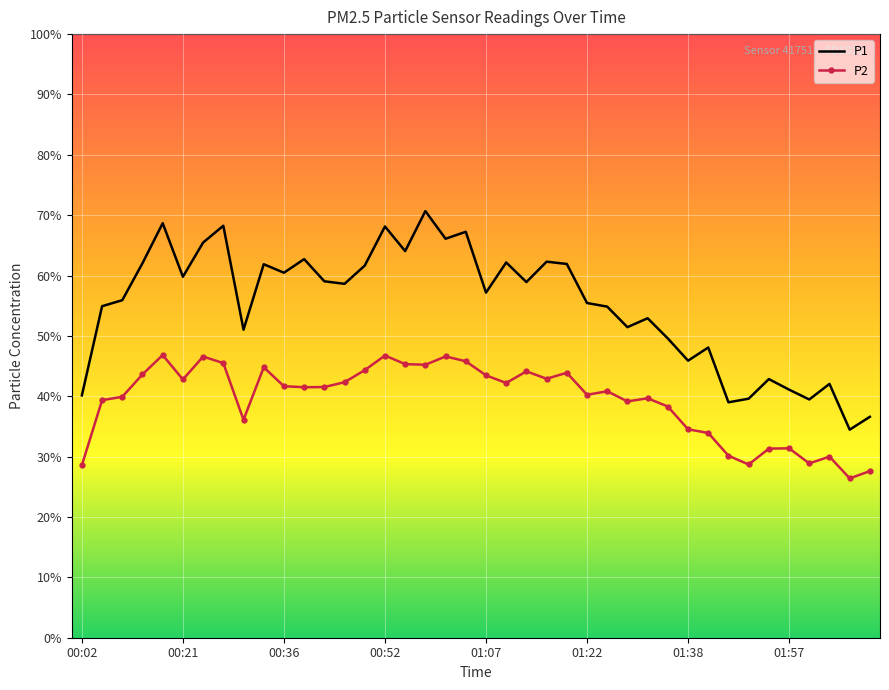

Which series has the largest total across all categories?

P1